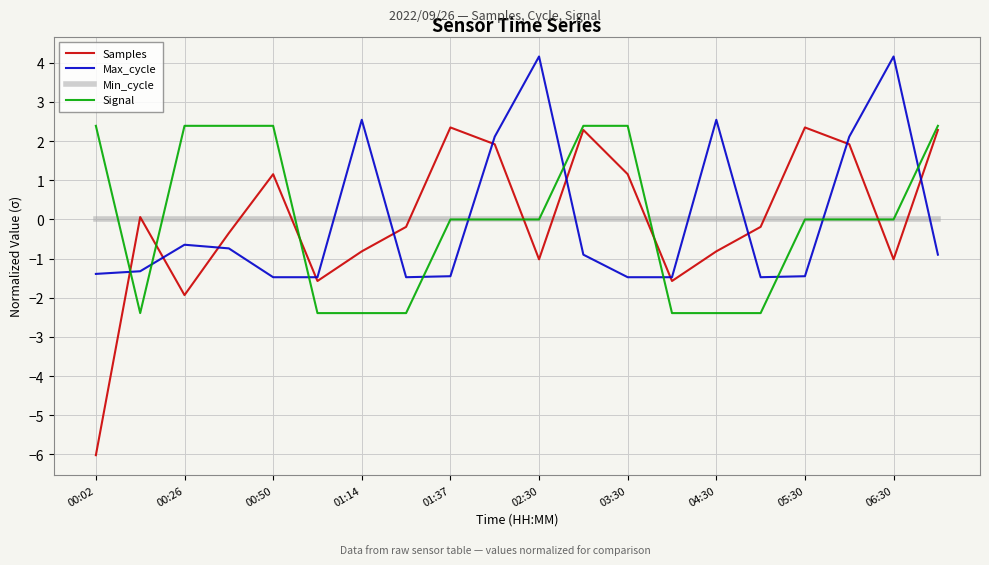

What is the greatest value displayed?

4.2